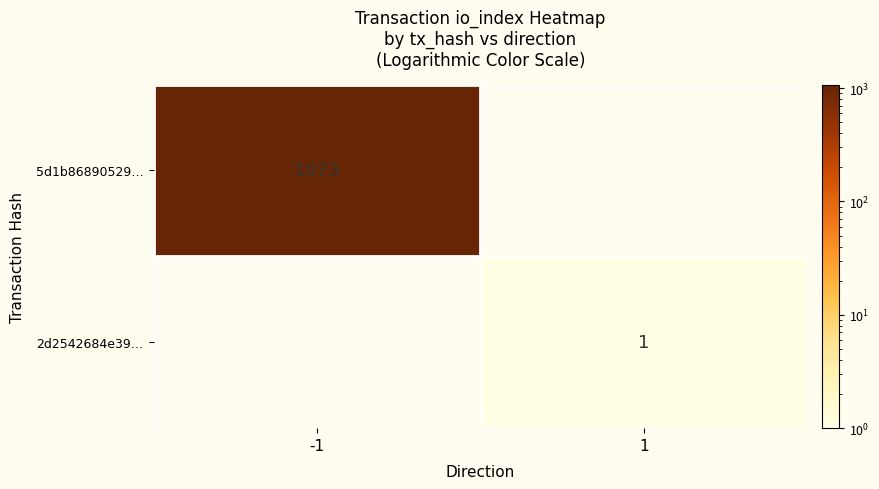

How many categories are shown in the chart?

2